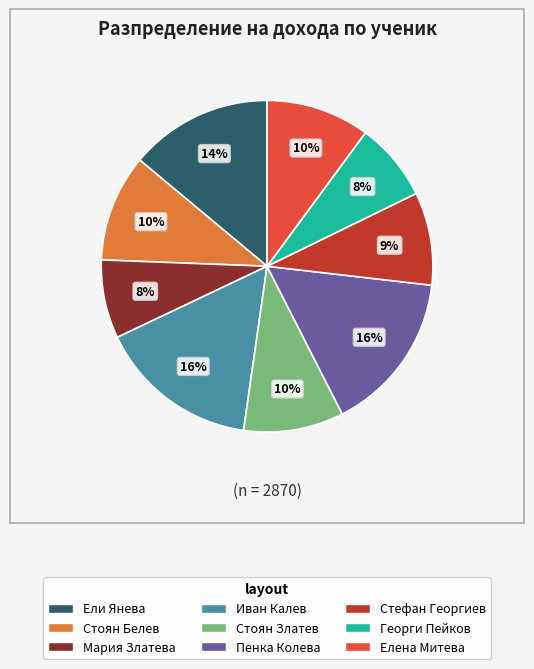

Count the number of slices in the pie.

9